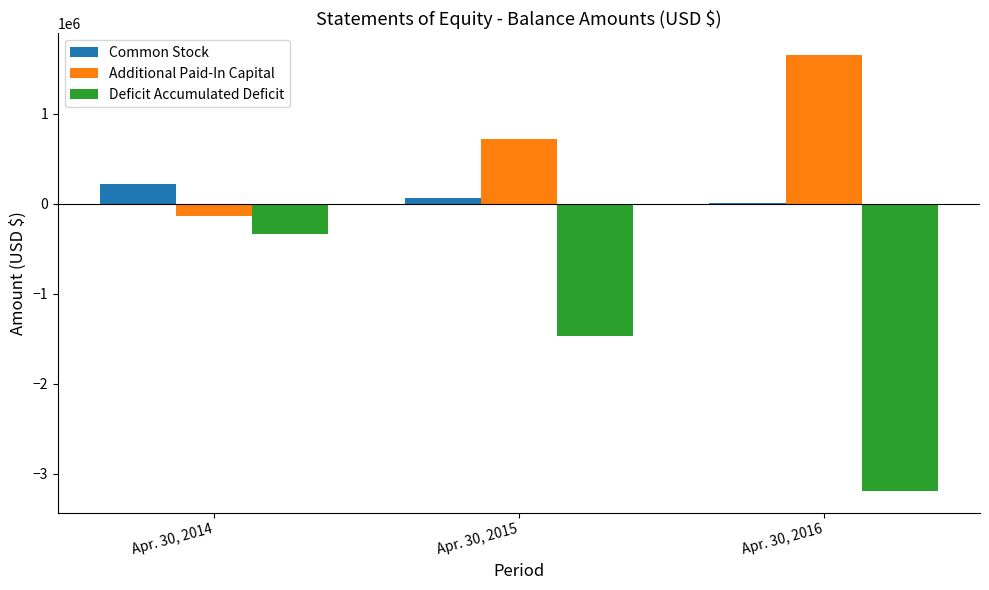

Reading left to right, list all the values displayed in this chart.

Common Stock: 215000	63253	2013
Additional Paid-In Capital: -142345	714156	1649733
Deficit Accumulated Deficit: -338243	-1466567	-3192506